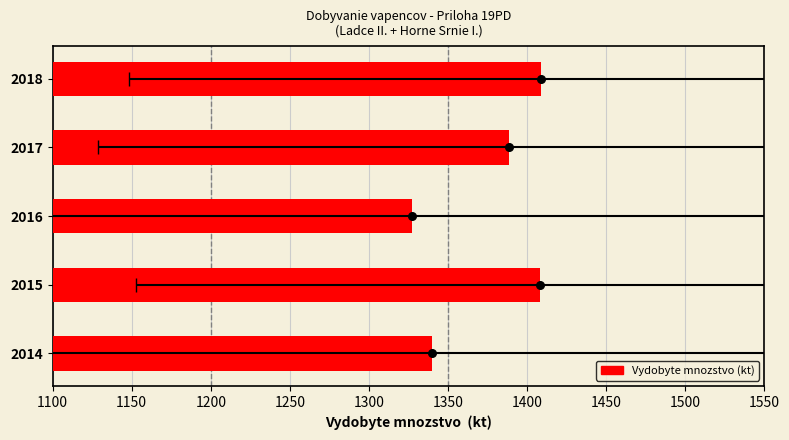

What is the ratio of the value at 2018 to the value at 2017?

1.0